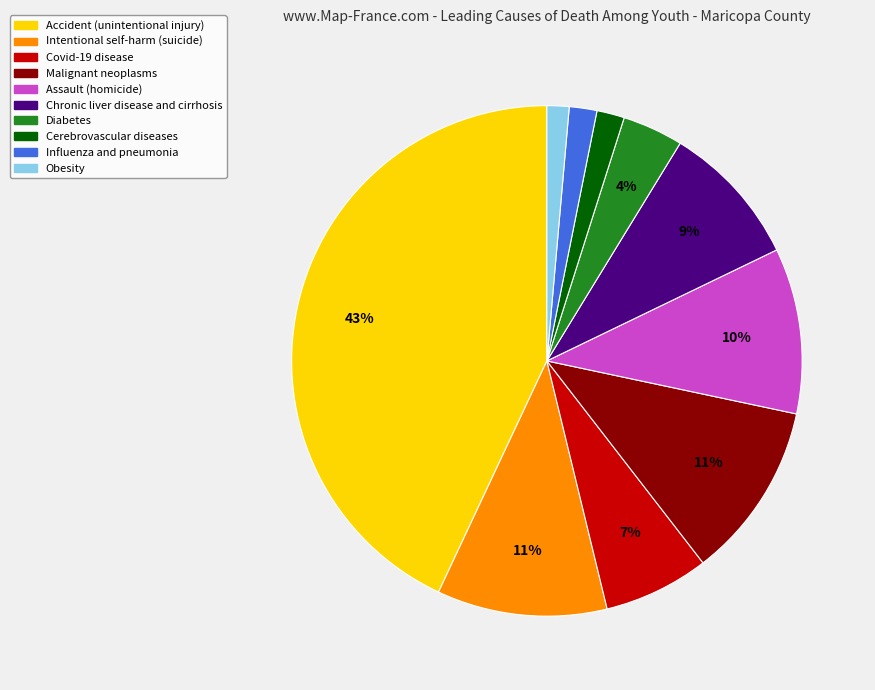

What is the largest slice in the pie chart?

Accident (unintentional injury)